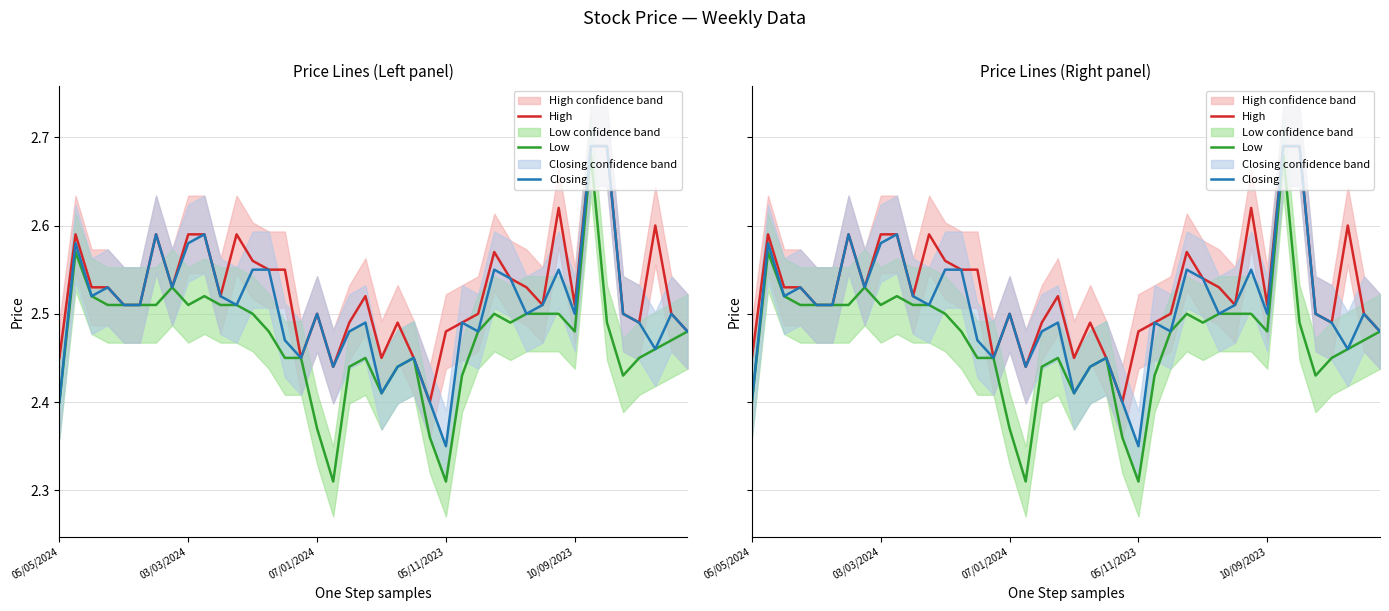

What is the difference between the maximum and minimum values in the High series?

0.3